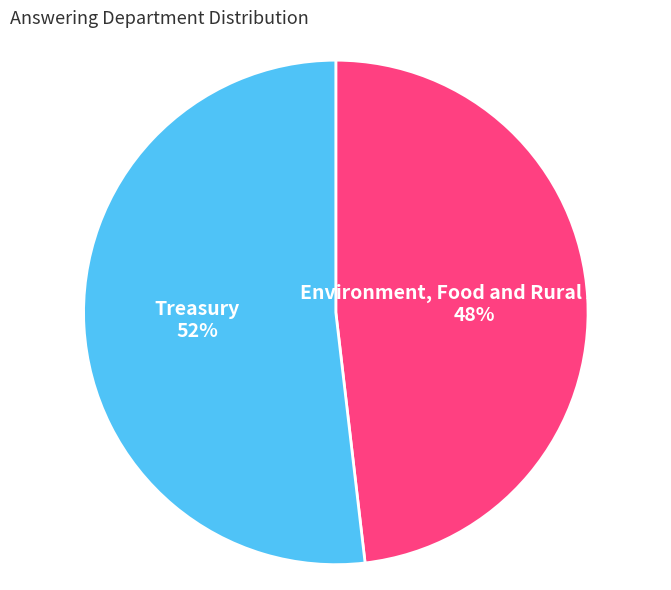

Which category has the biggest portion of the pie?

Treasury